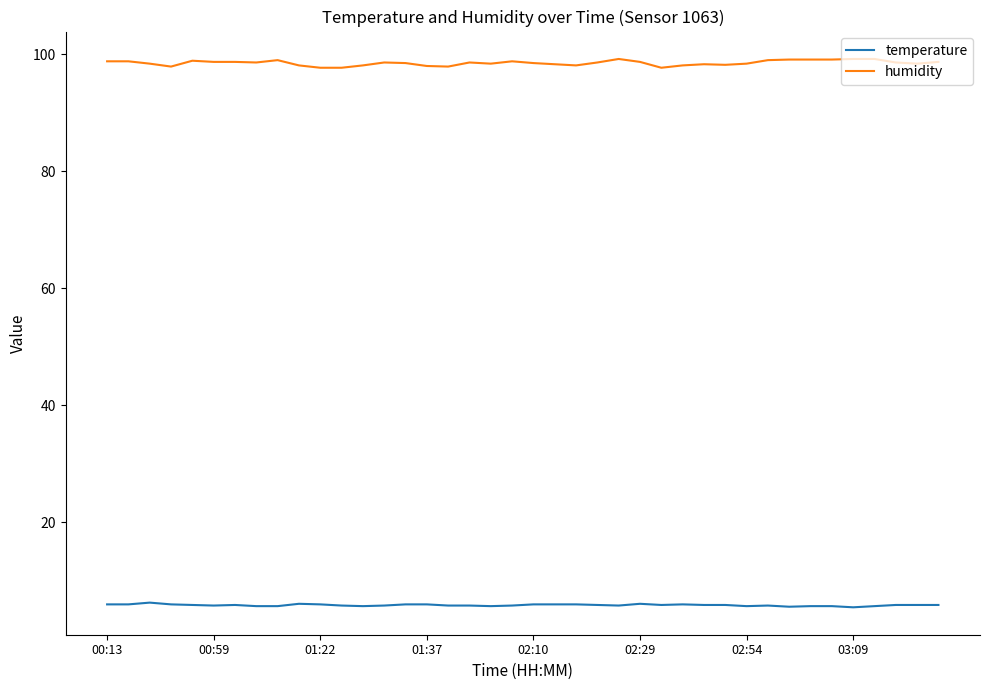

What is the difference between the second highest and minimum values in the humidity series?

1.5